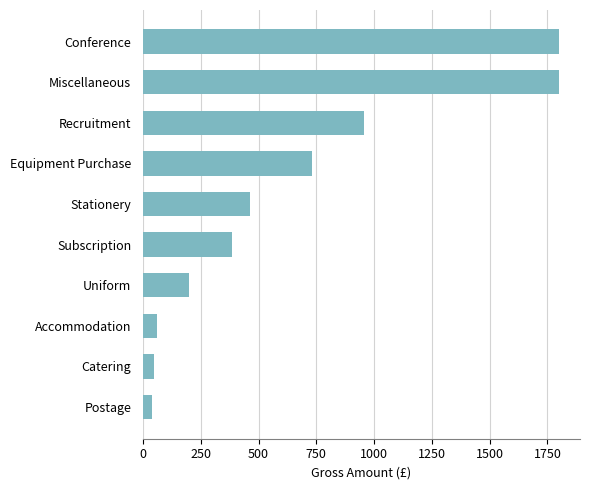

Which has a higher value, Equipment Purchase or Subscription?

Equipment Purchase